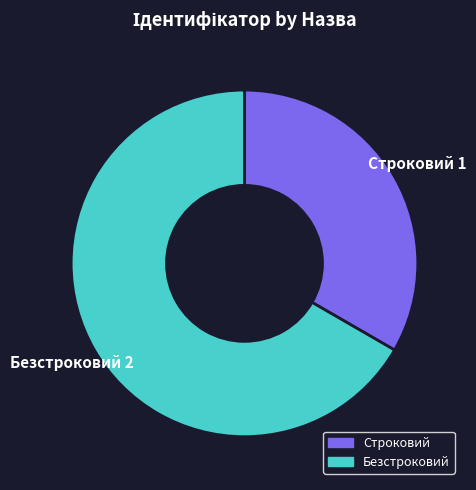

Is it true that Безстроковий is 79% of the pie?

False